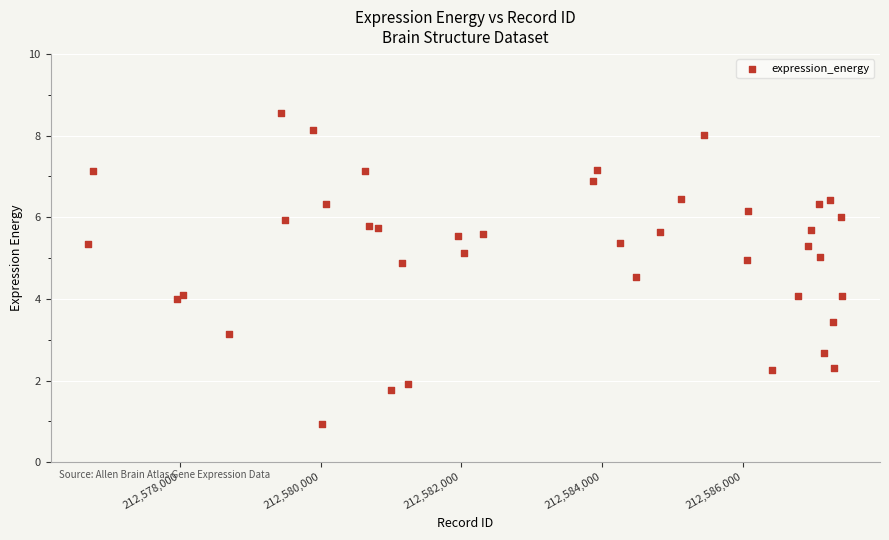

What is the range of Y values (max minus min)?

7.6